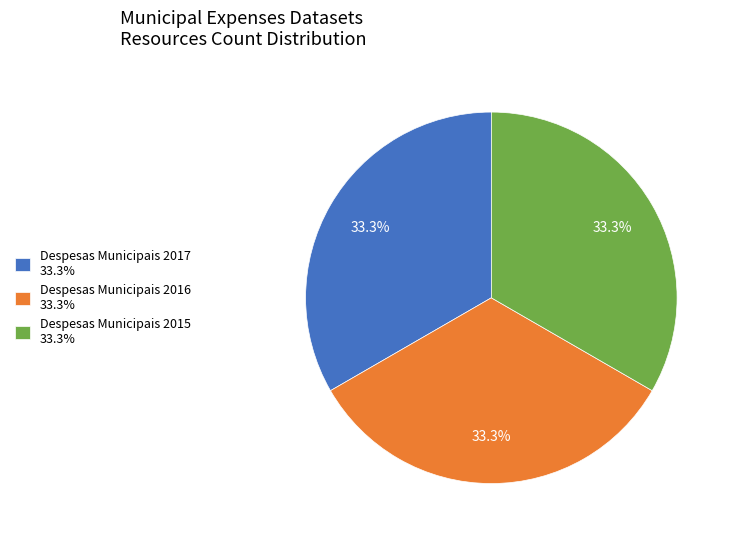

To the nearest percent, what is the average slice percentage?

33%